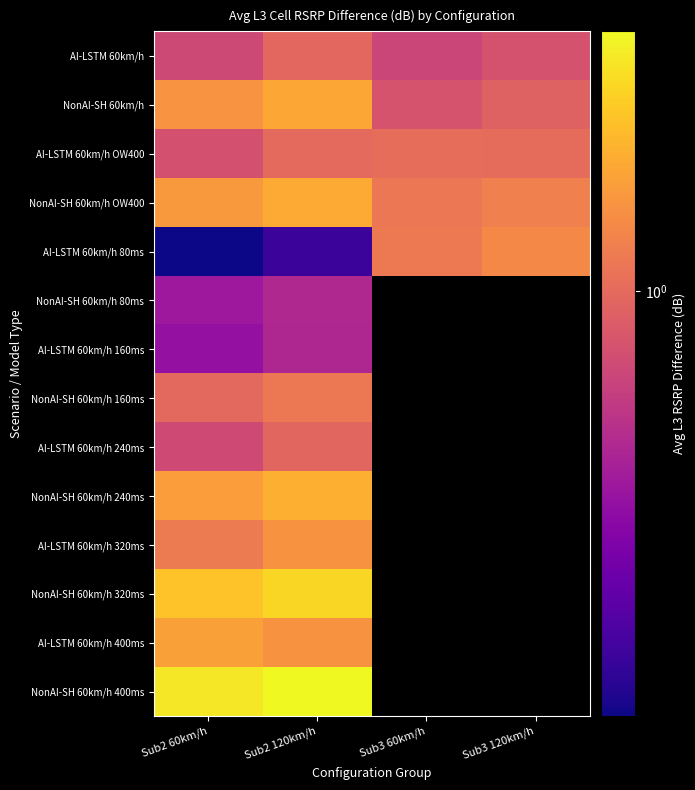

At how many categories does at least one series exceed 2?

2